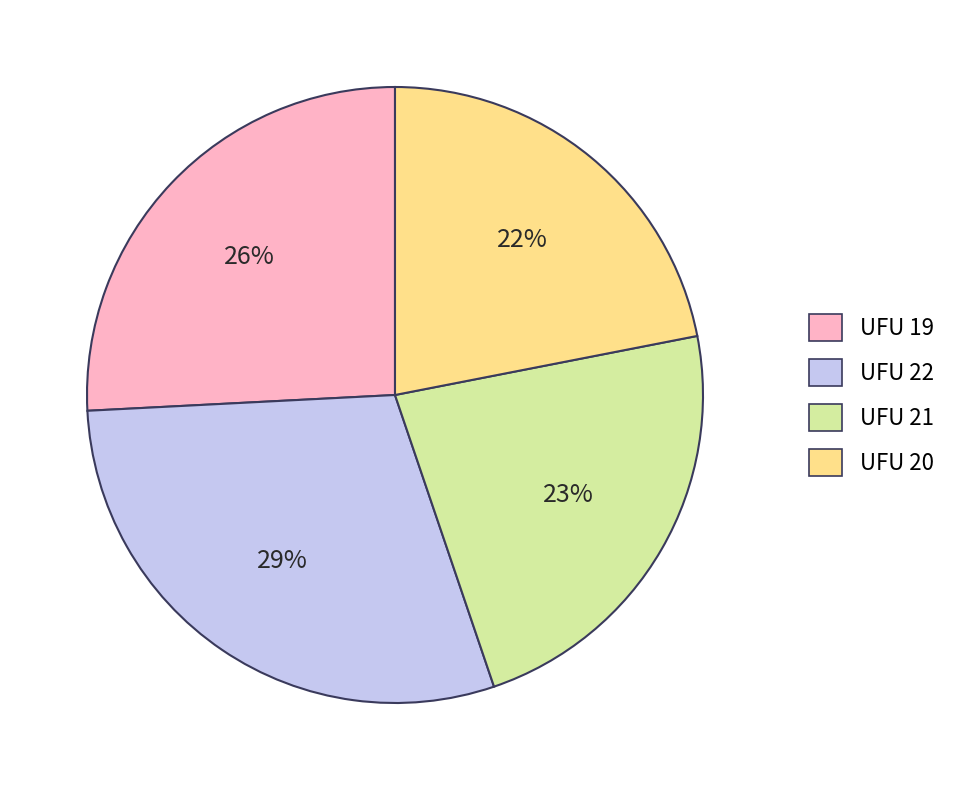

To the nearest percent, what is the difference between the largest and smallest slice percentages?

7%